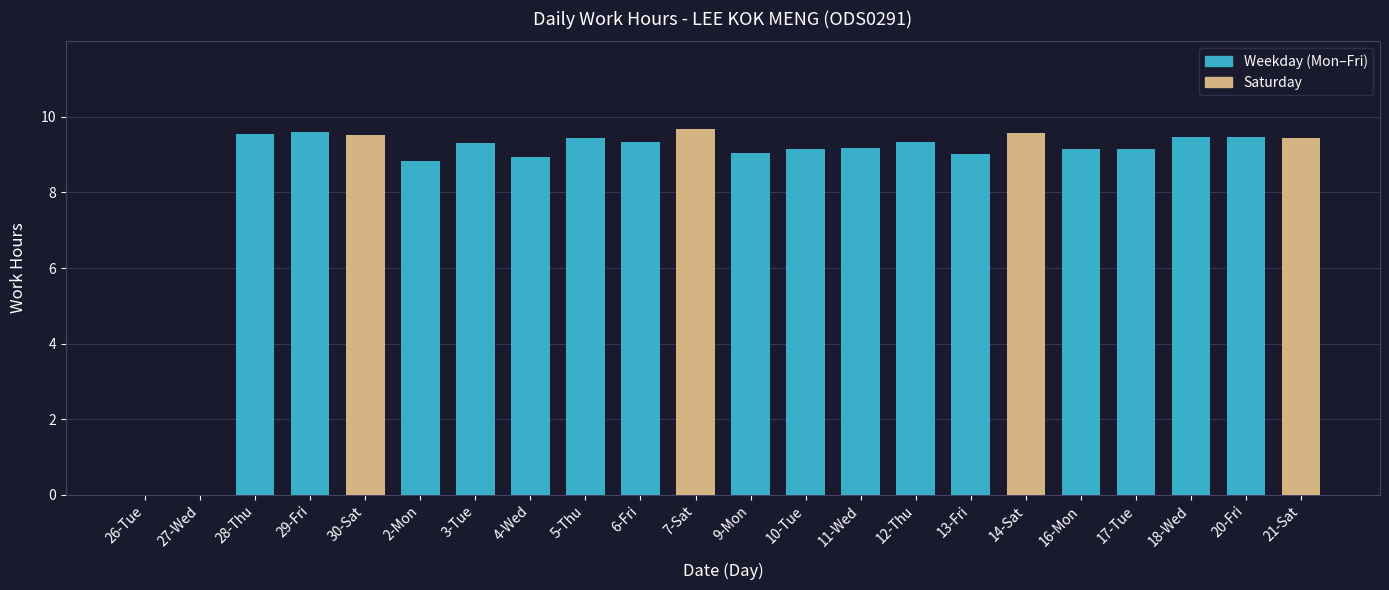

What is the change in value from 26-Tue to 6-Fri?

+9.3